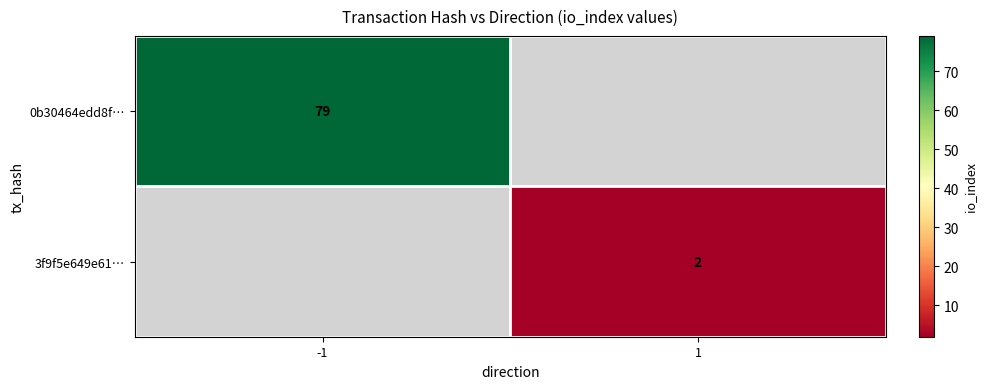

True or false: 3f9f5e649e61… has a value of 2.9 at 1.

False